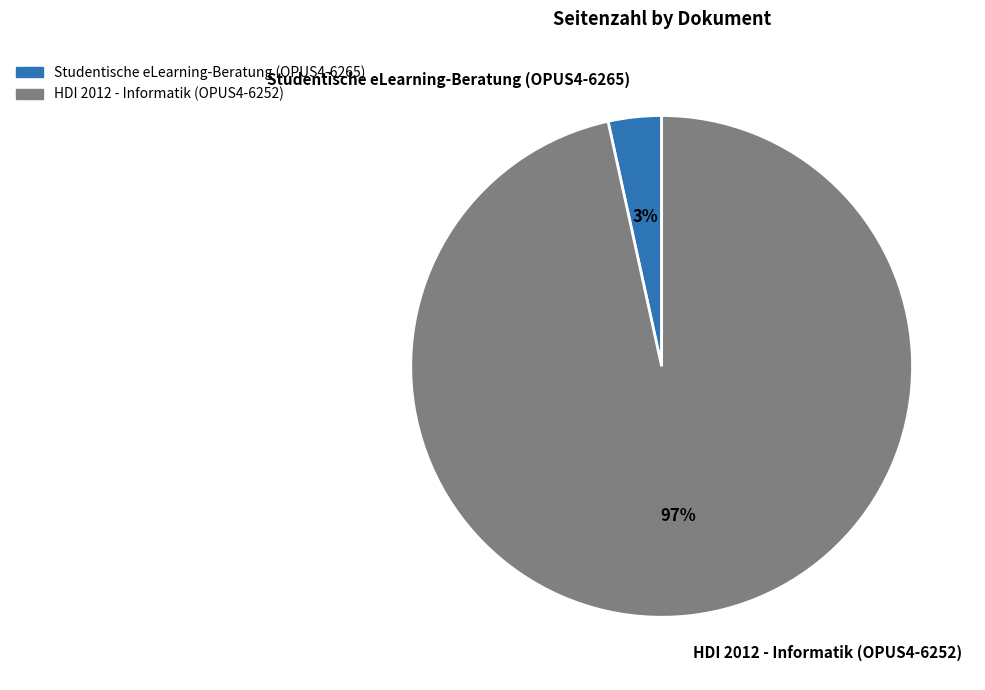

To the nearest percent, what is the average slice percentage?

50%